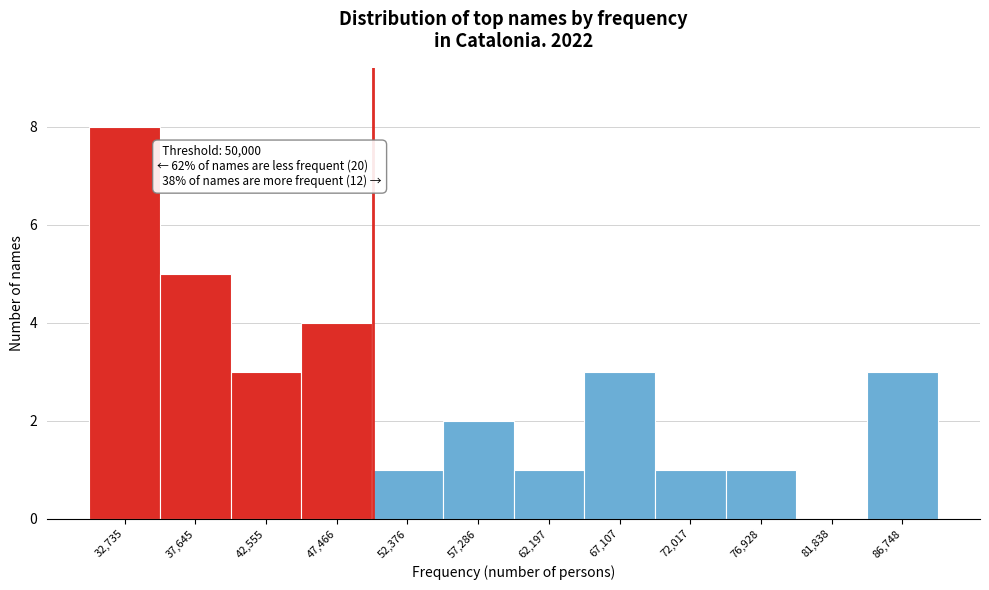

Which range on the x-axis has the tallest bar?

30500 to 35000